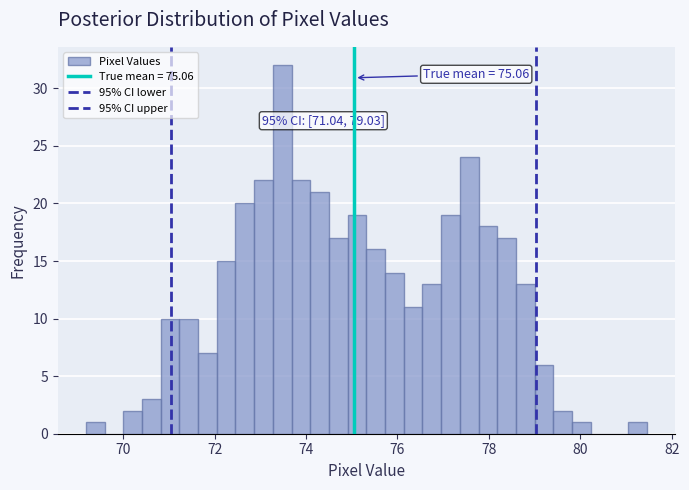

Around what value on the x-axis is the tallest bar? Give the approximate position of its centre, as read against the axis.

73.4